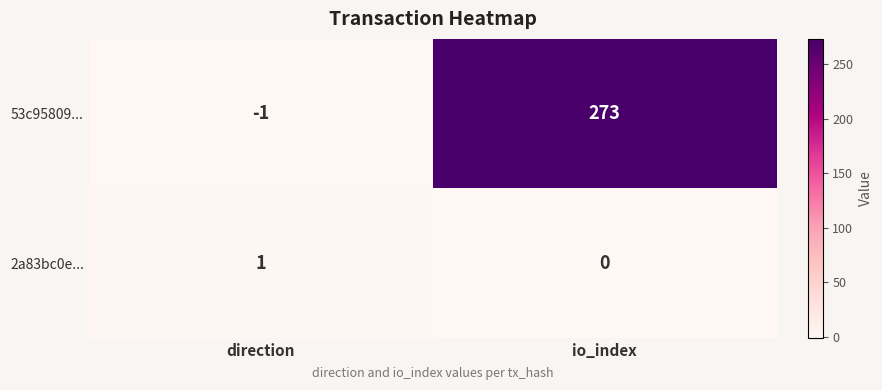

Reading left to right, transcribe all the data shown in this chart.

53c95809...: -1	273
2a83bc0e...: 1	0